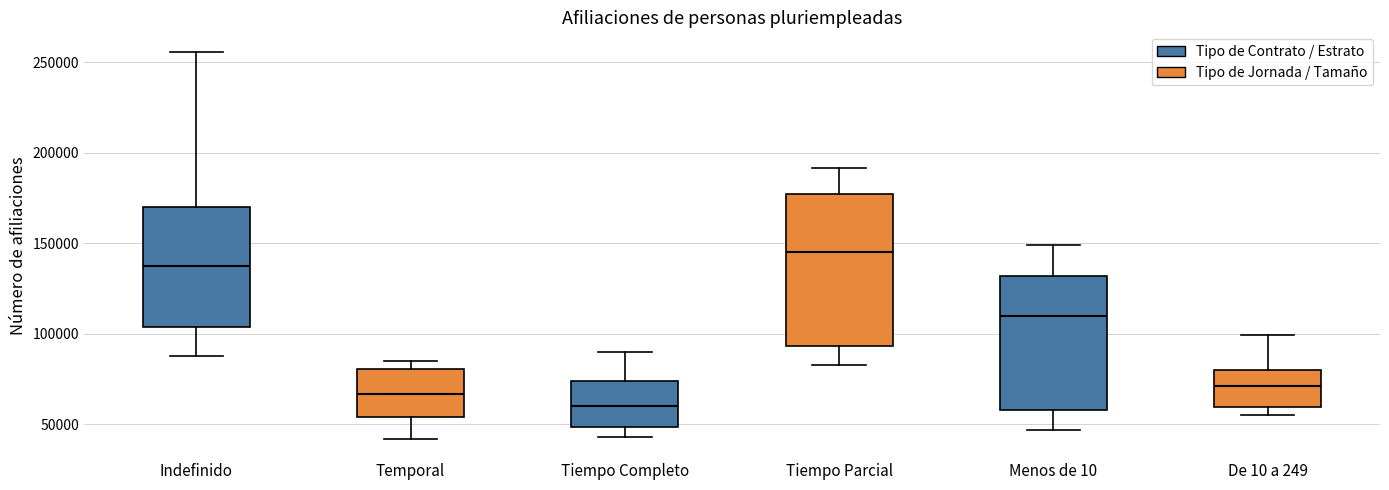

Reading left to right, read every box against the y-axis: the position of its median line, the range the box covers, and the ends of its whiskers. The values are not printed on the chart, so give them approximately, as read against the axis.

Indefinido: median 135000, box 105000 to 170000, whiskers 90000 to 255000
Temporal: median 65000, box 55000 to 80000, whiskers 40000 to 85000
Tiempo Completo: median 60000, box 50000 to 75000, whiskers 45000 to 90000
Tiempo Parcial: median 145000, box 95000 to 175000, whiskers 85000 to 190000
Menos de 10: median 110000, box 60000 to 130000, whiskers 45000 to 150000
De 10 a 249: median 70000, box 60000 to 80000, whiskers 55000 to 100000